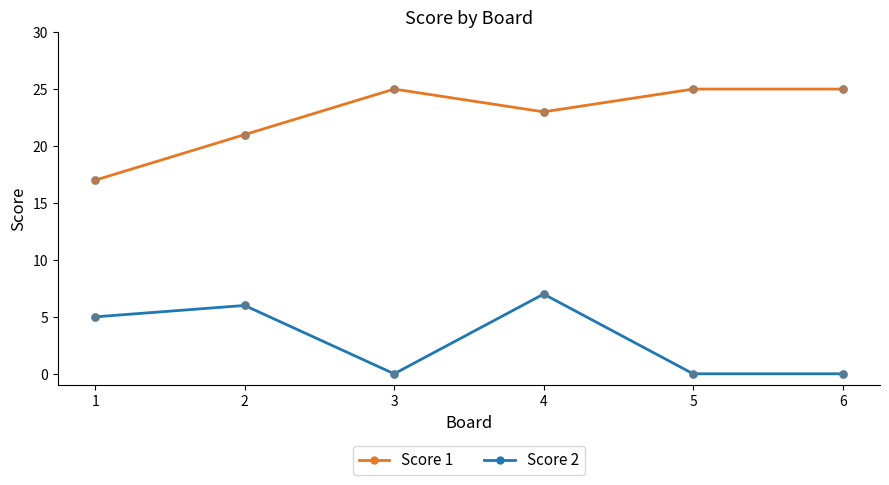

Is the value of Score 2 at 3 greater than the value of Score 1 at 2?

No